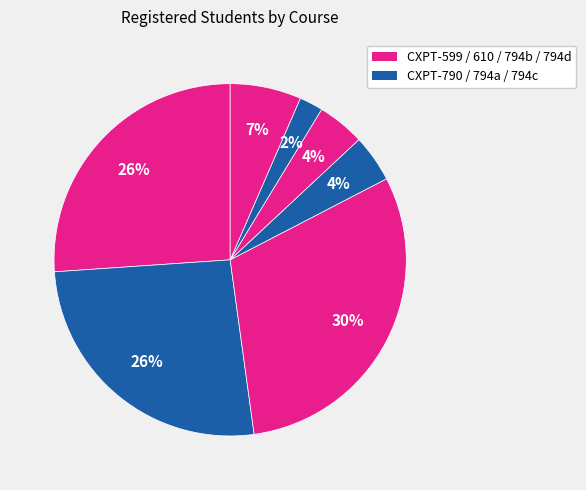

Is there any slice that represents more than half of the pie?

No